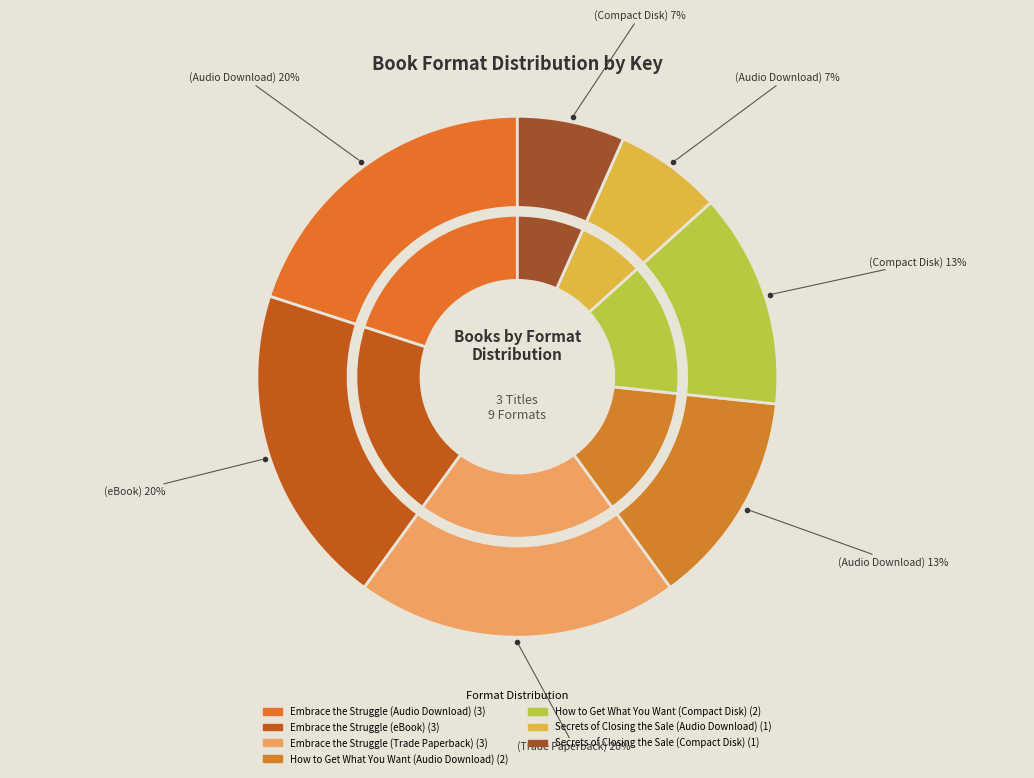

Does Embrace the Struggle (eBook) account for over 50% of the chart?

No